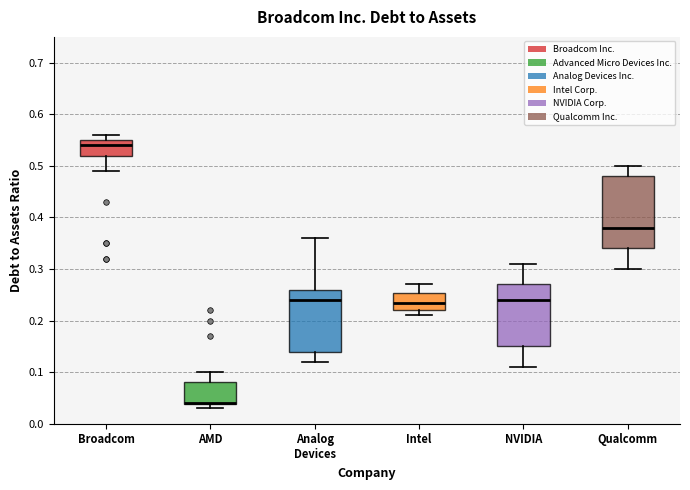

Reading left to right, read every box against the y-axis: the position of its median line, the range the box covers, and the ends of its whiskers. The values are not printed on the chart, so give them approximately, as read against the axis.

Broadcom: median 0.54, box 0.52 to 0.55, whiskers 0.49 to 0.56
AMD: median 0.04 (drawn on the box's lower edge), box 0.04 to 0.08, whiskers 0.03 to 0.10
Analog Devices: median 0.24, box 0.14 to 0.26, whiskers 0.12 to 0.36
Intel: median 0.24, box 0.22 to 0.25, whiskers 0.21 to 0.27
NVIDIA: median 0.24, box 0.15 to 0.27, whiskers 0.11 to 0.31
Qualcomm: median 0.38, box 0.34 to 0.48, whiskers 0.30 to 0.50